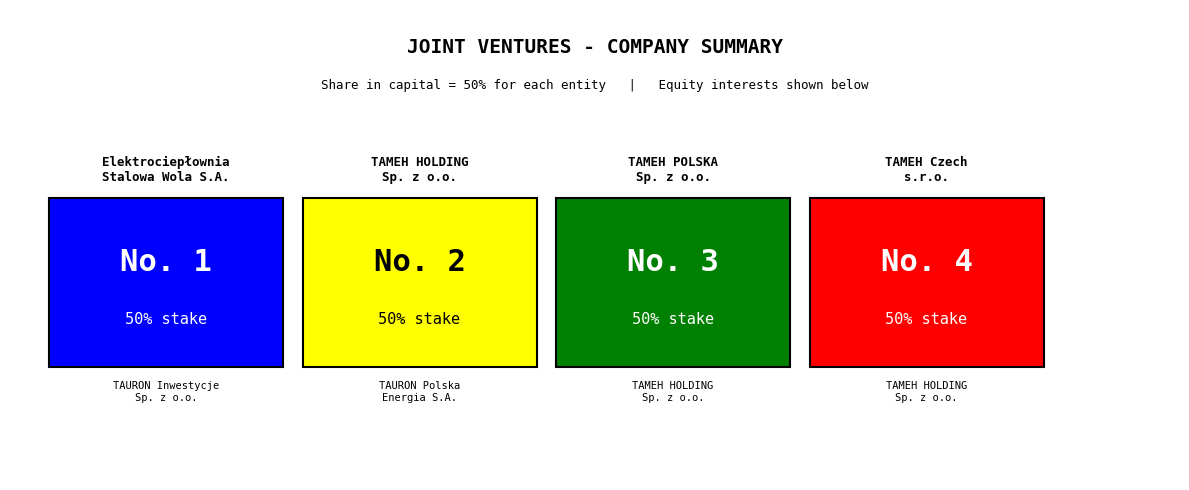

What is the average value?

2